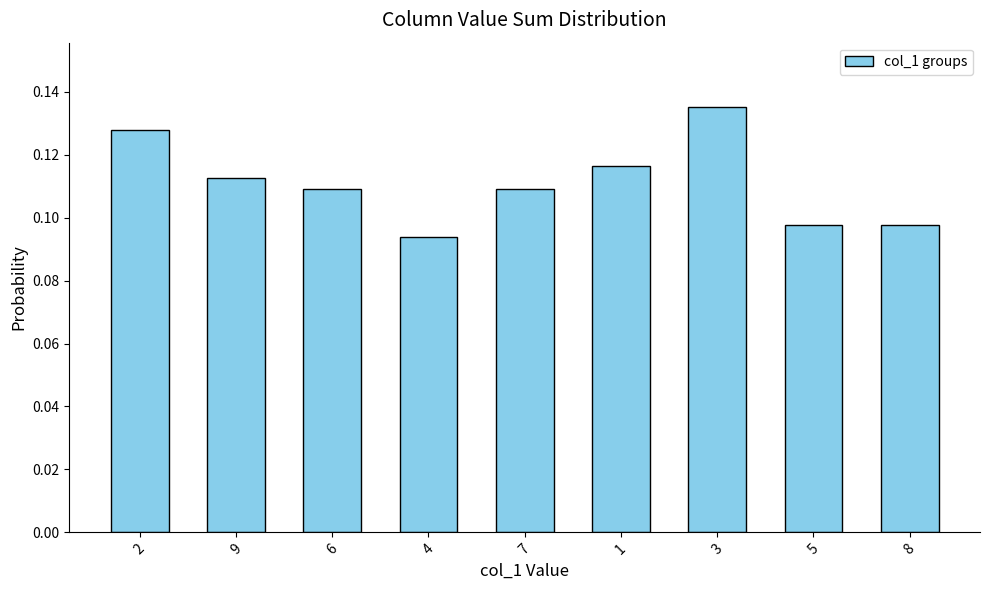

Between 5 and 7, which is larger?

7